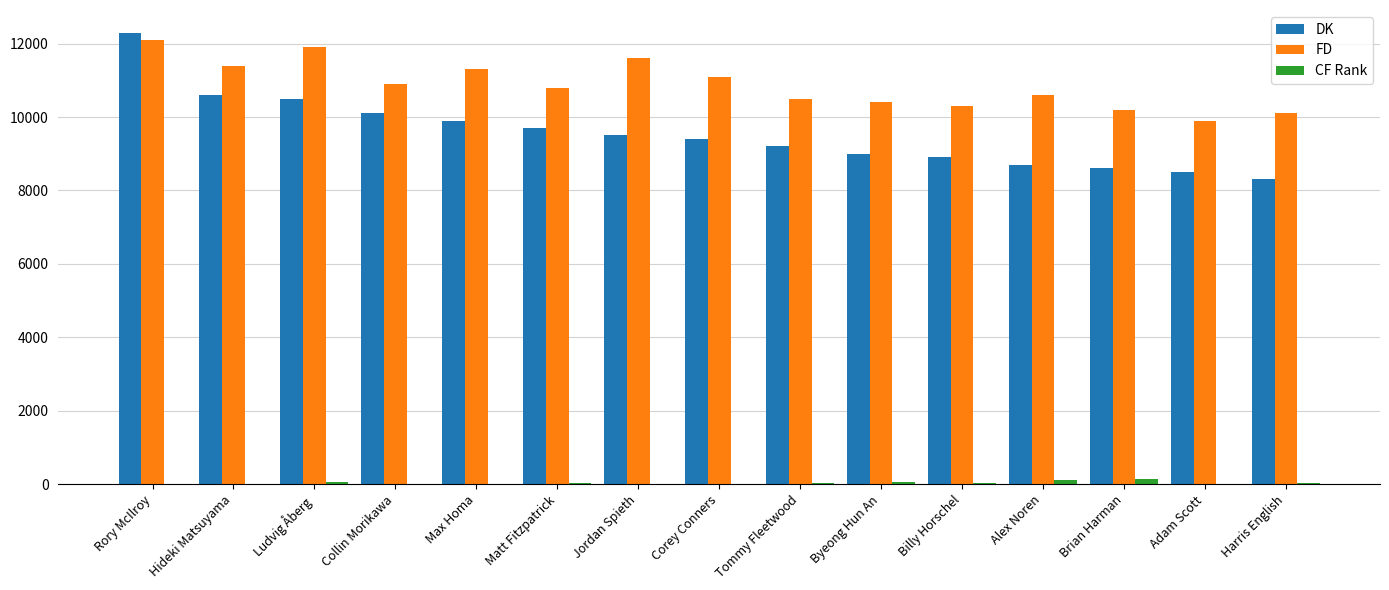

What is the sum of all DK values?

143200